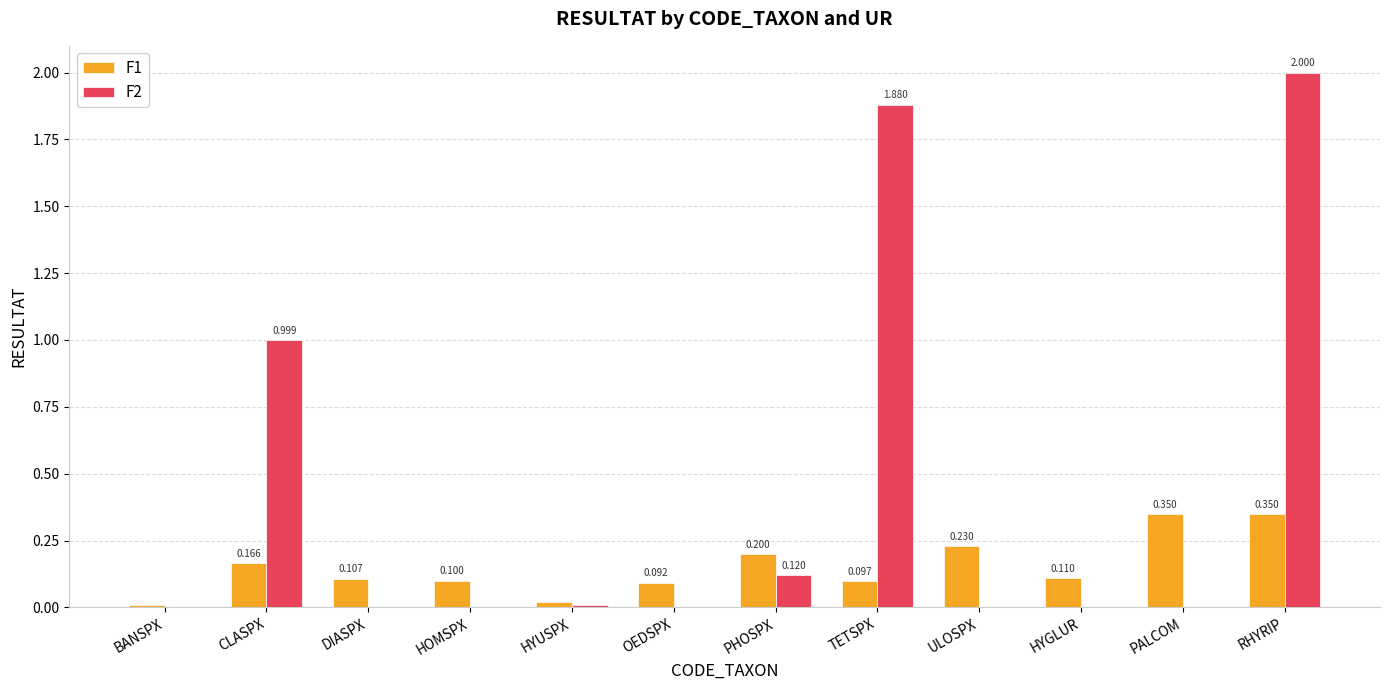

What is the spread (max minus min) of values at OEDSPX?

0.1